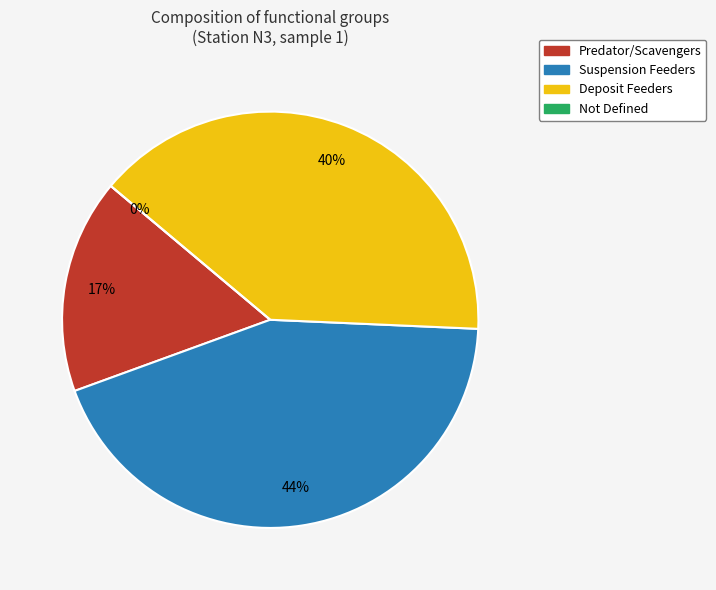

How many slices are in this pie chart?

4